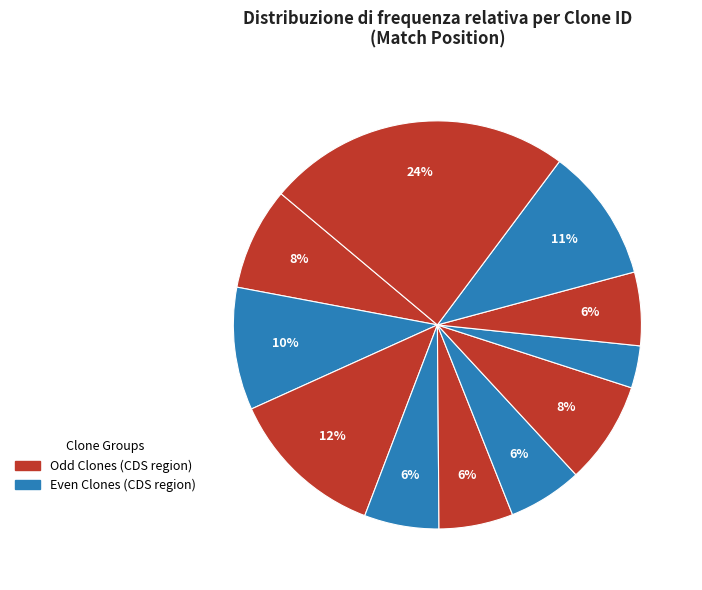

Does any single category account for the majority?

No